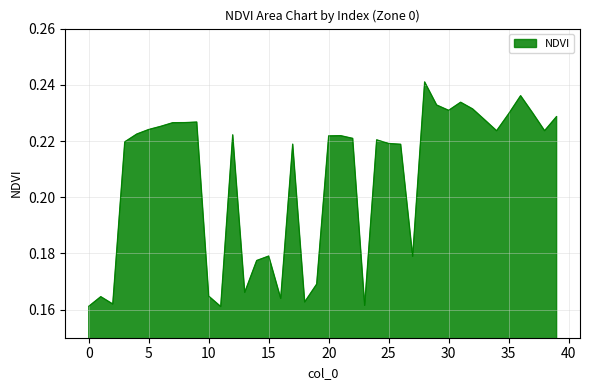

Which category has the lowest value across all series?

11